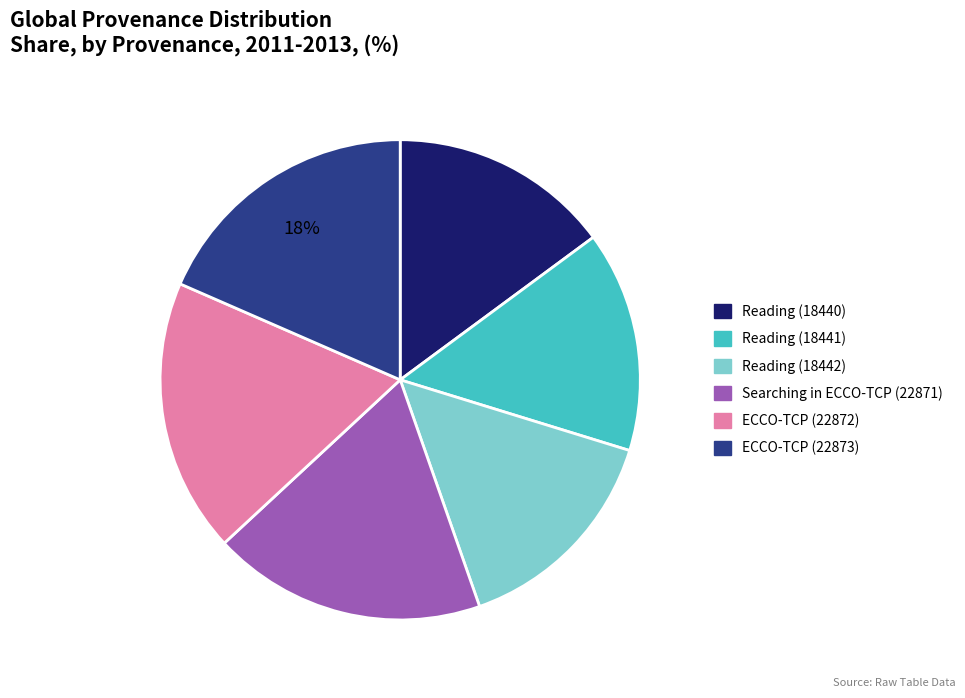

The Reading (18442) slice represents 26% of the pie. True or false?

False